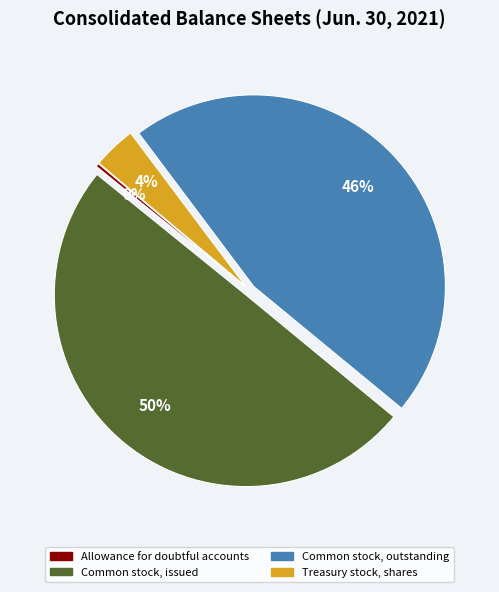

To the nearest percent, what is the difference between the largest and smallest slice percentages?

50%